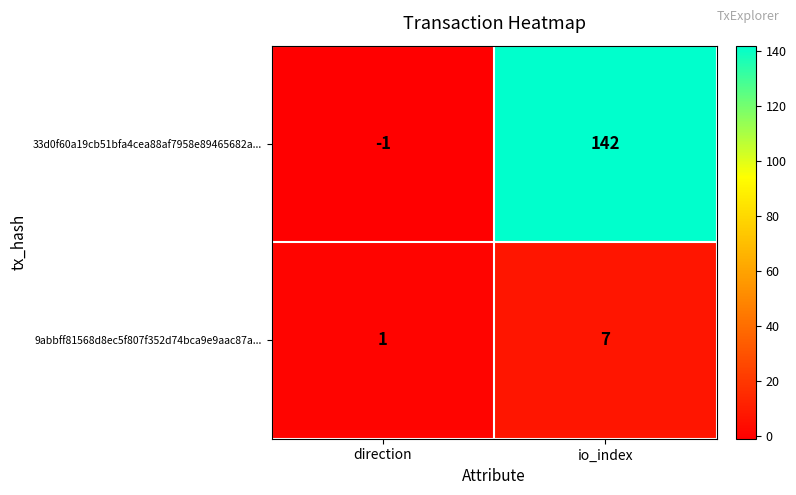

What is the sum of all 9abbff81568d8ec5f807f352d74bca9e9aac87a... values?

8